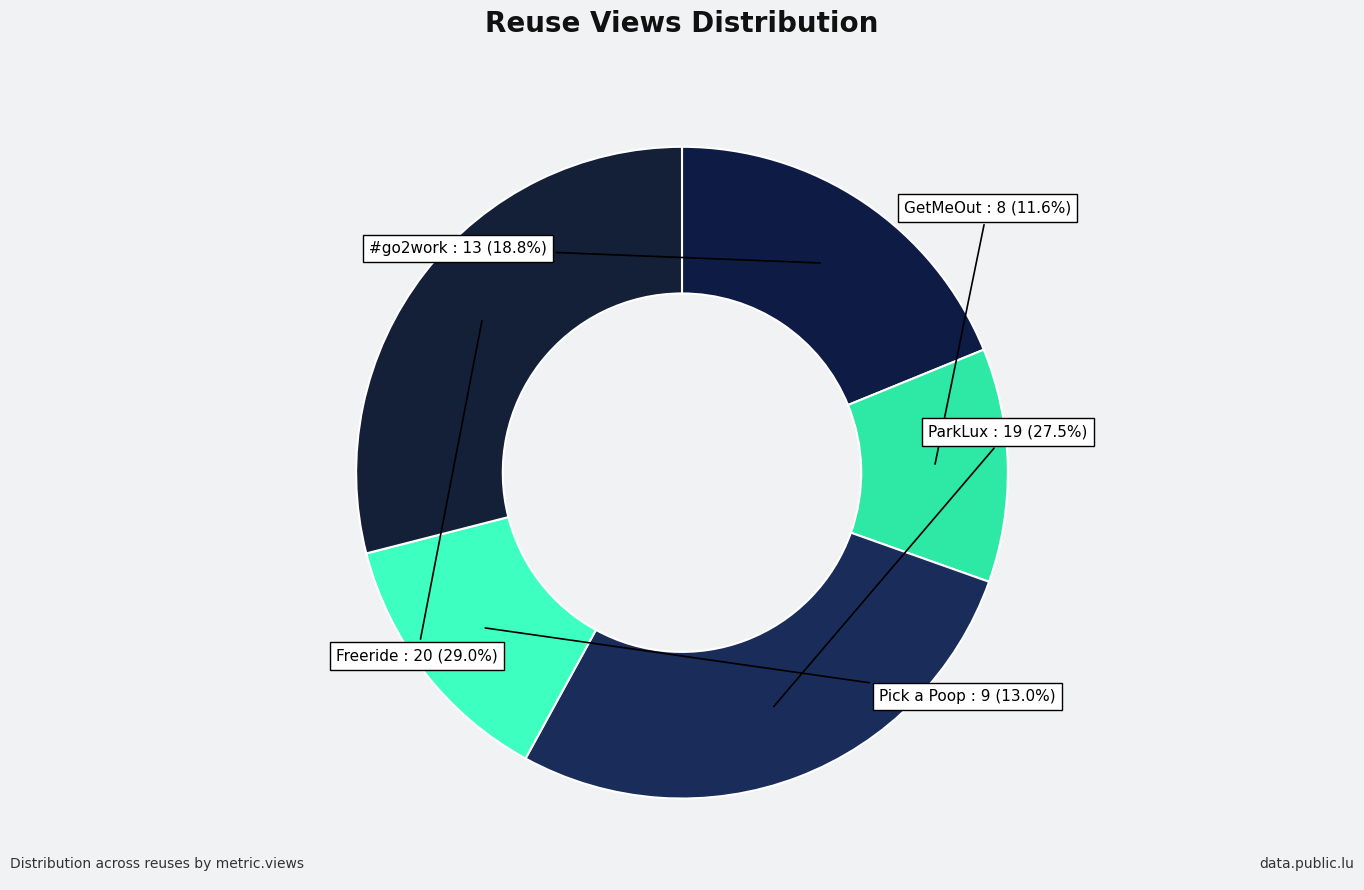

Rank the categories by value from highest to lowest.

Freeride, ParkLux, #go2work, Pick a Poop, GetMeOut